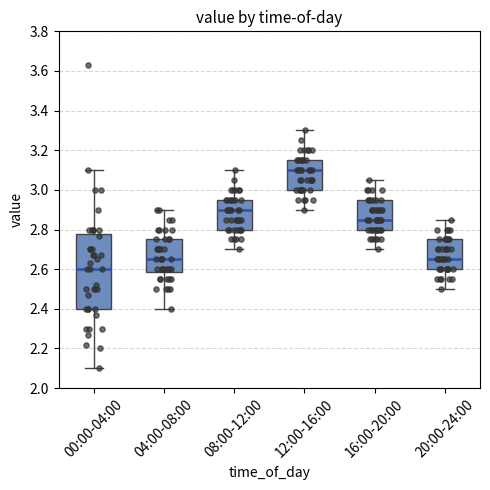

Which box's median line is the highest?

12:00-16:00